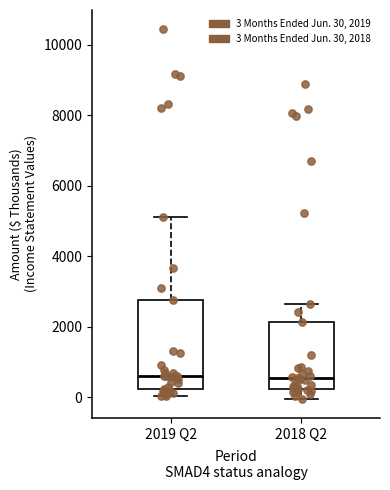

Comparing the boxes themselves (not the whiskers), which one is the tallest?

2019 Q2